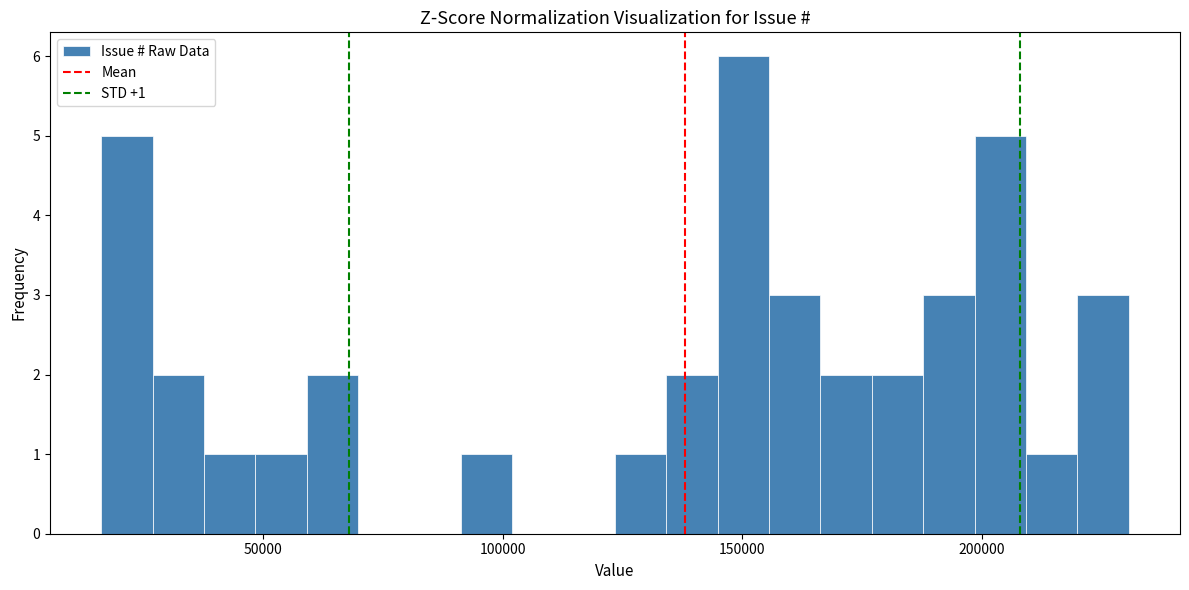

Around what value on the x-axis is the tallest bar? Give the approximate position of its centre, as read against the axis.

150000